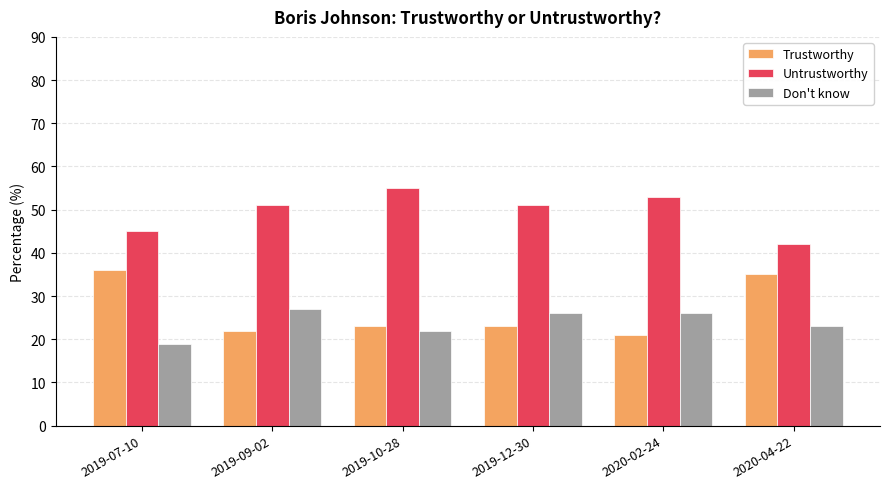

Which label corresponds to the largest value in the chart?

2019-10-28